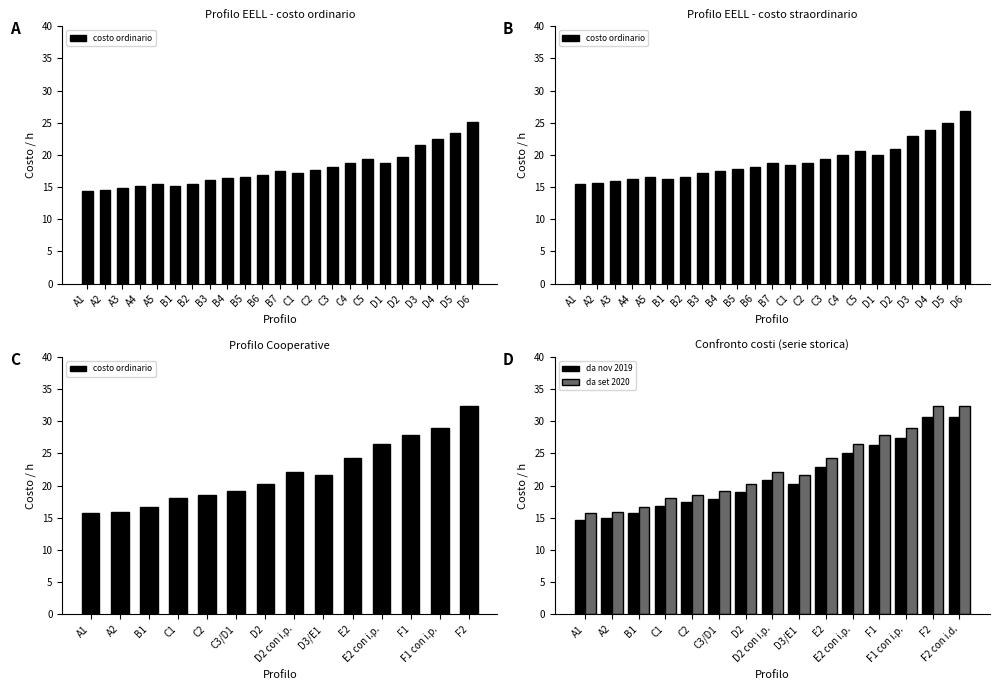

What is the difference between the maximum and minimum values in the costo - straordinario series?

11.4